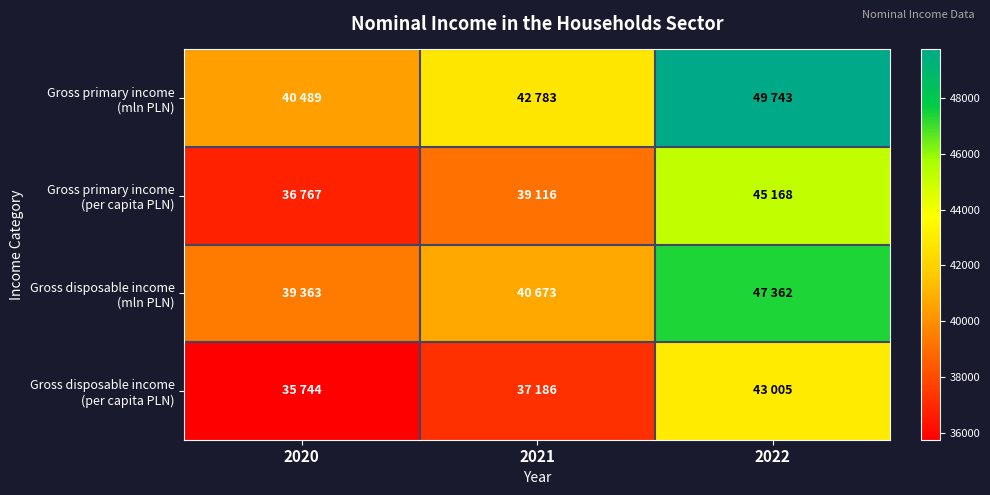

What is the total value across all series at 2022?

185278